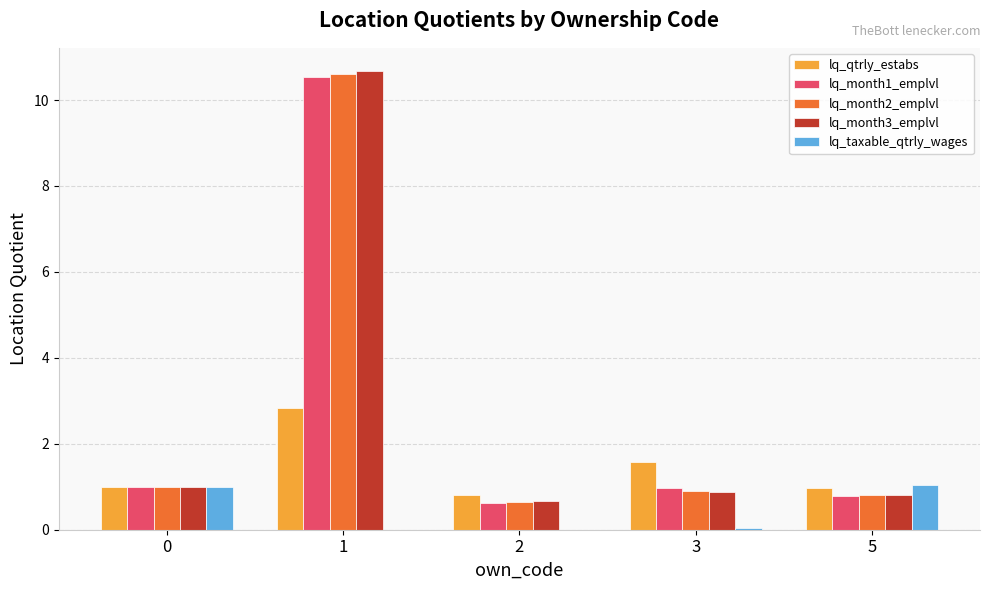

What is the average value of the lq_taxable_qtrly_wages series?

0.4